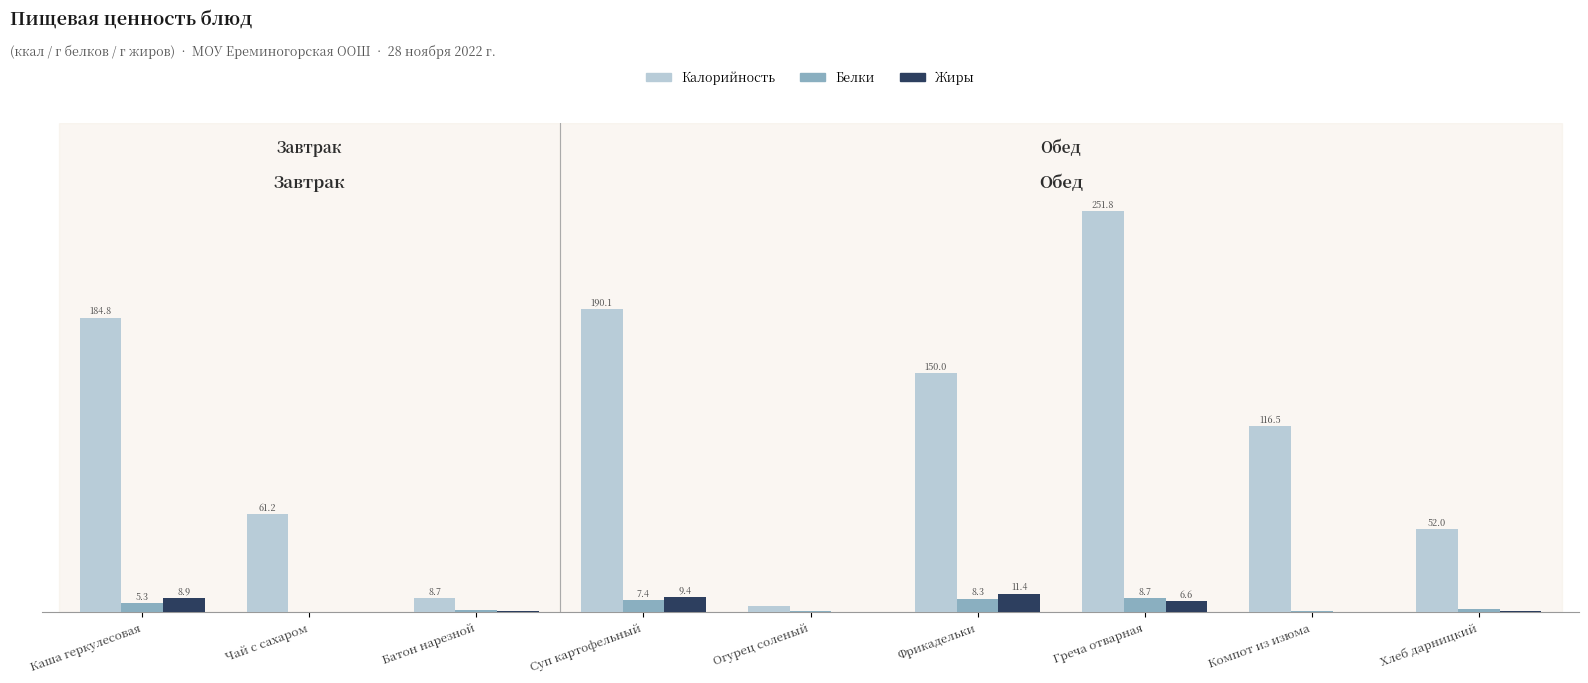

At which label is Жиры closest to 5?

Греча отварная